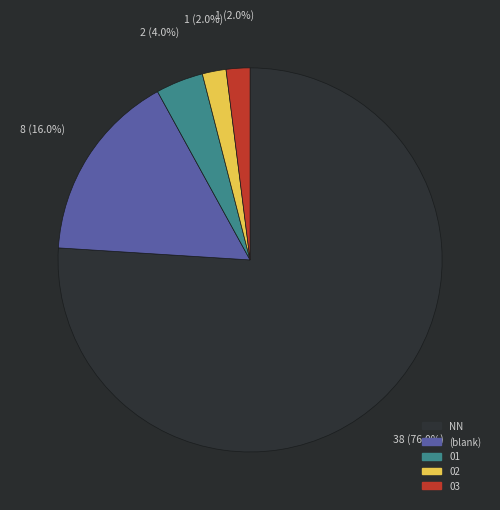

Is there a majority slice in this chart?

Yes